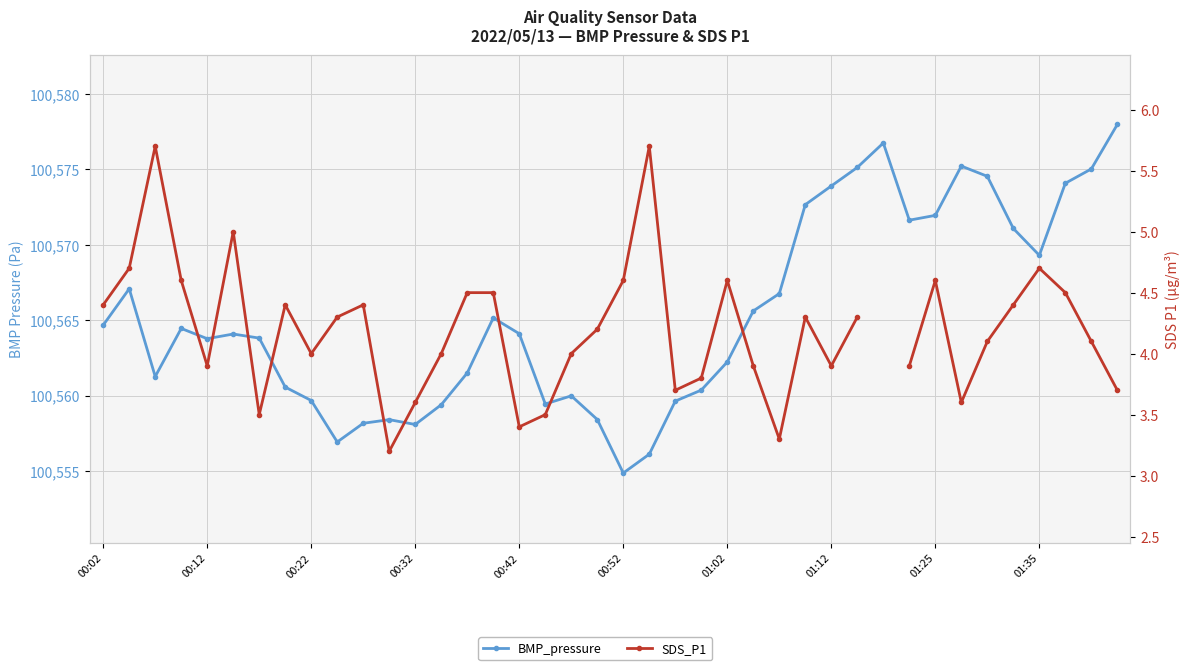

How many data points in SDS_P1 are above 4?

22